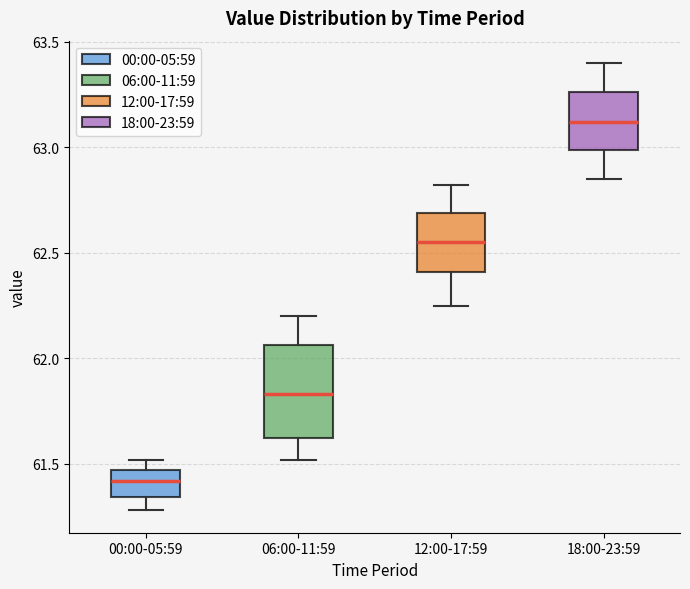

Comparing the boxes themselves (not the whiskers), which one is the tallest?

06:00-11:59